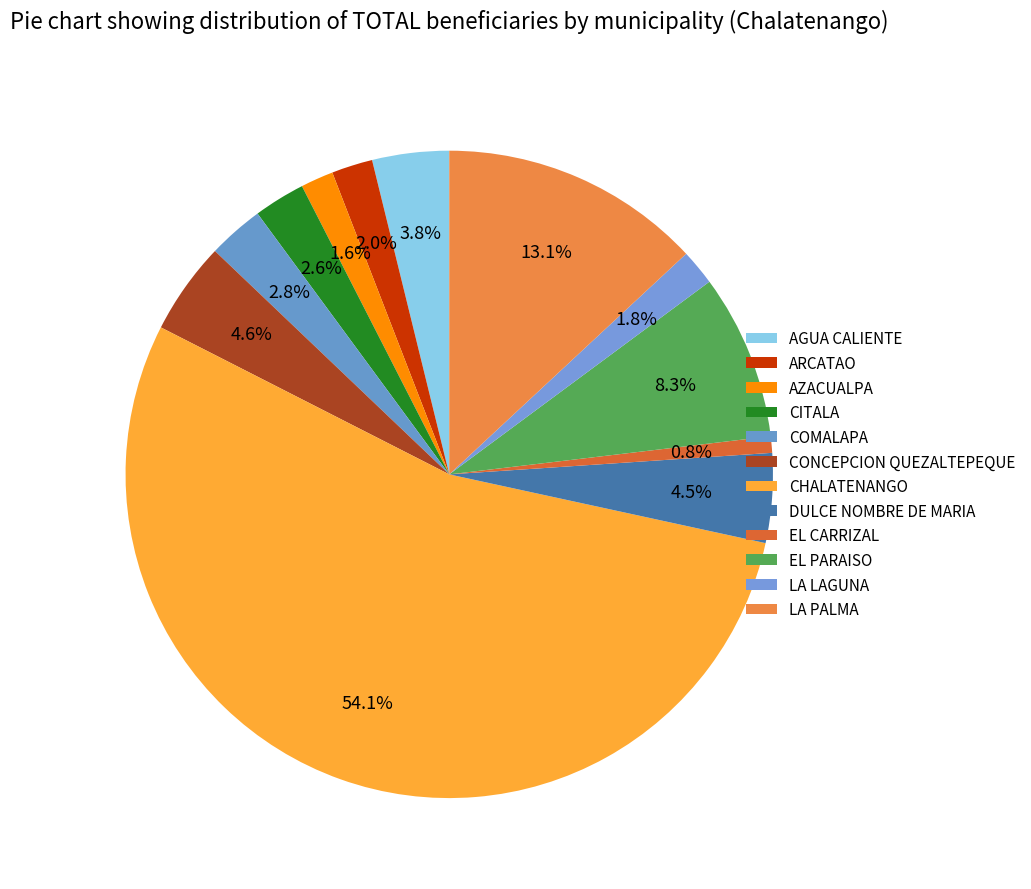

How much of the chart is everything except AGUA CALIENTE?

96.2%